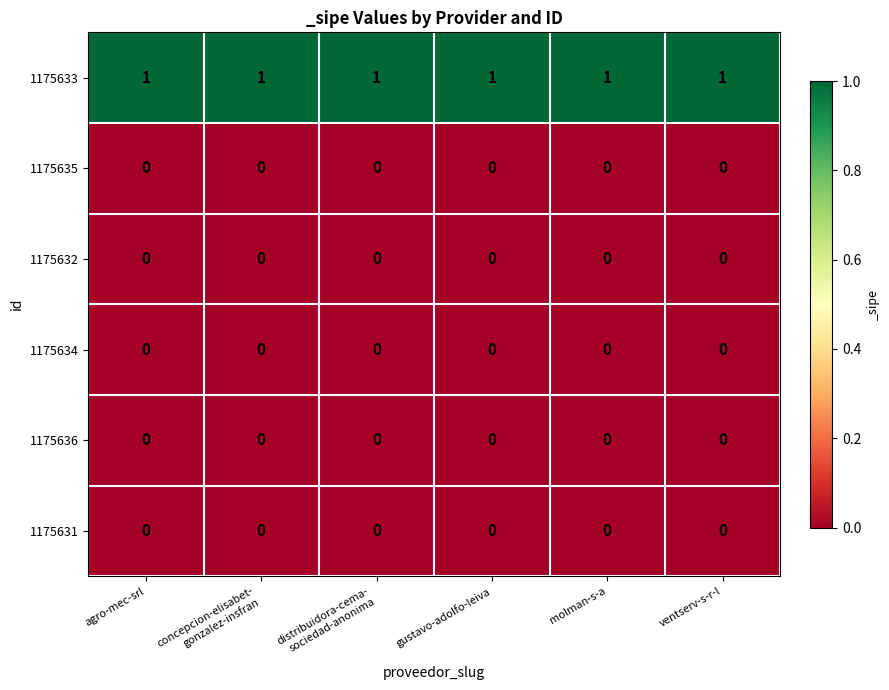

Which series has the largest total across all categories?

1175633